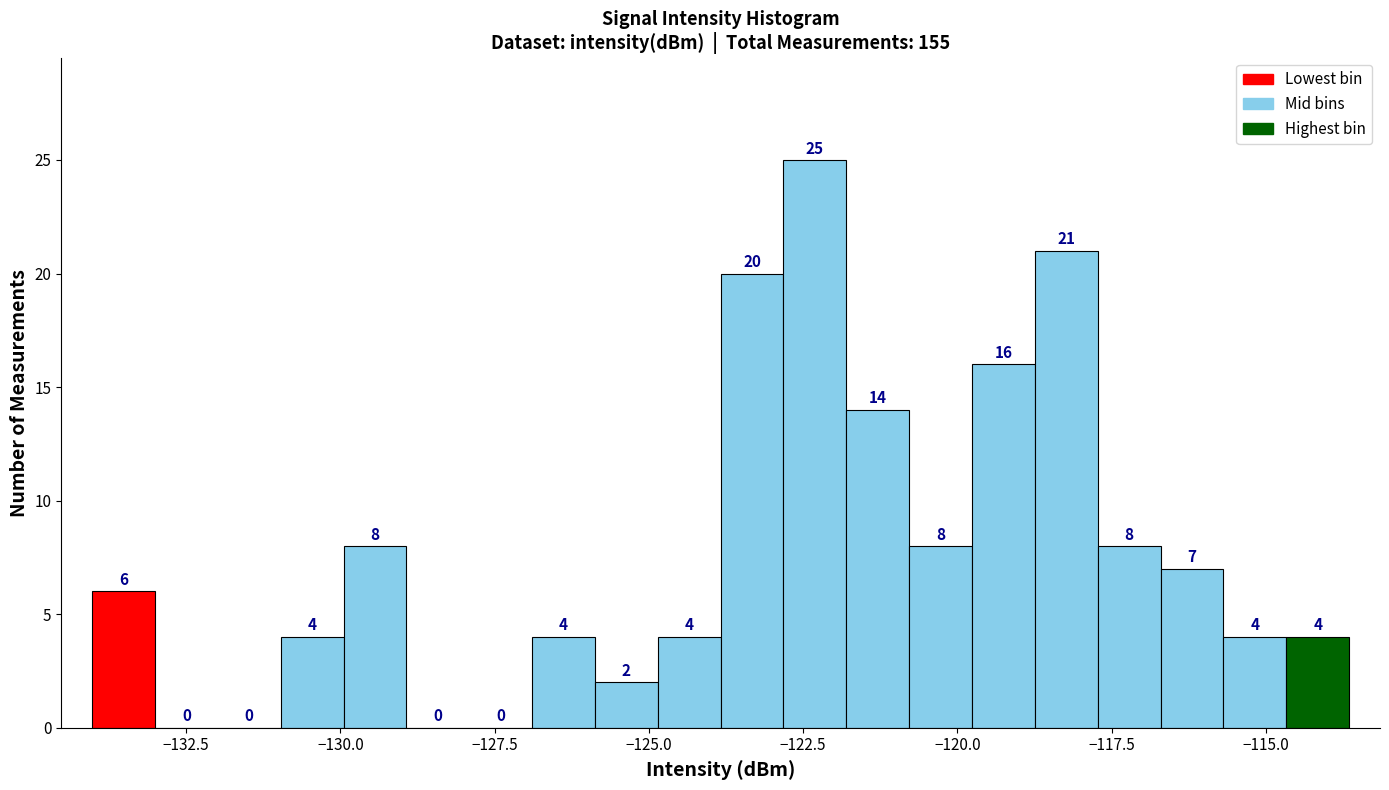

Around what value on the x-axis is the tallest bar? Give the approximate position of its centre, as read against the axis.

-122.5